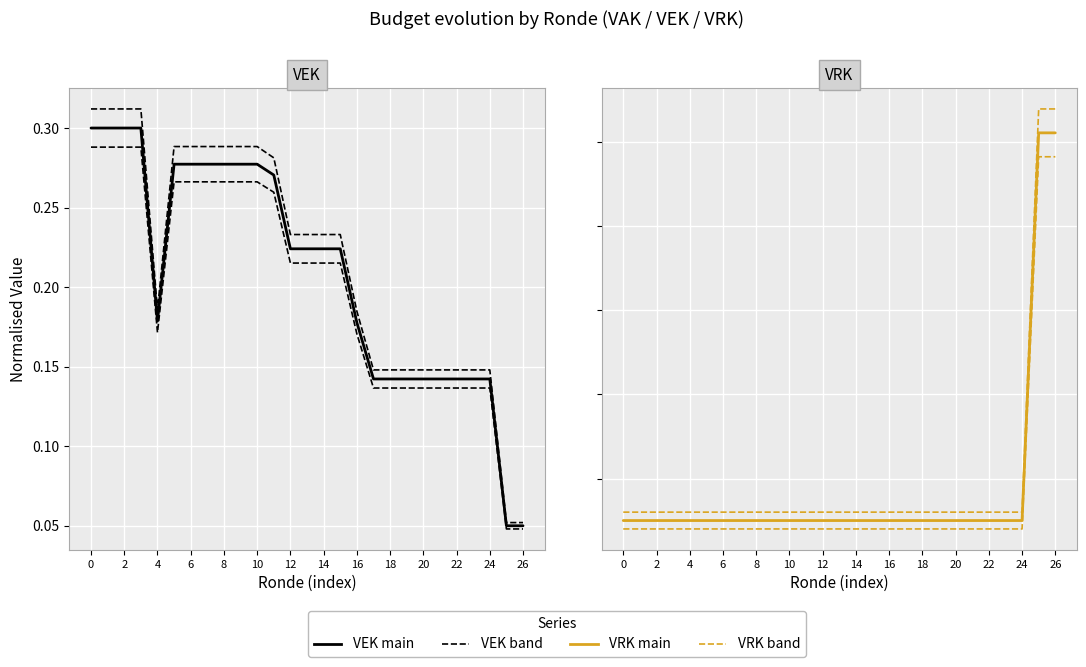

True or false: VRK has a value of 0.1 at 22.

True